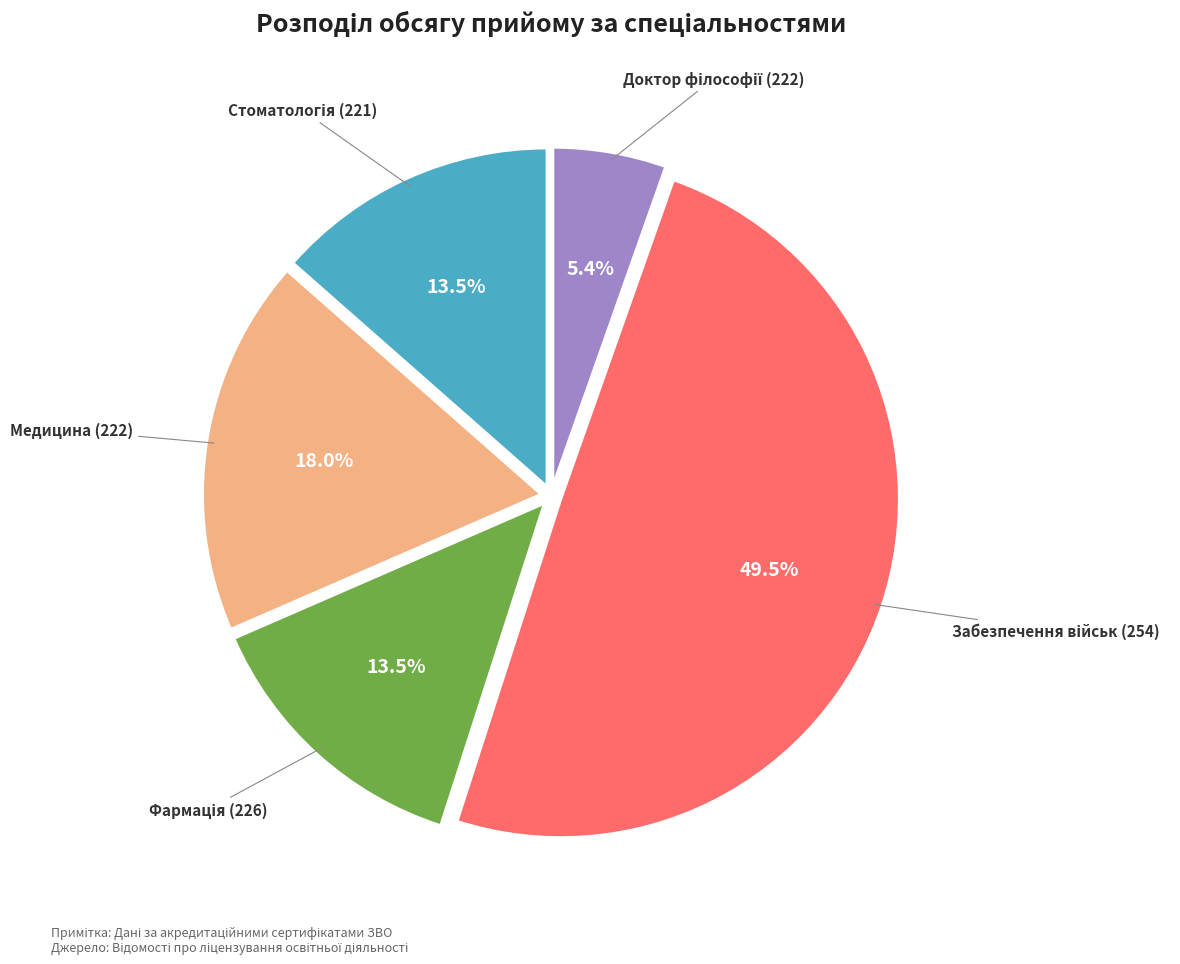

Is there a majority slice in this chart?

No